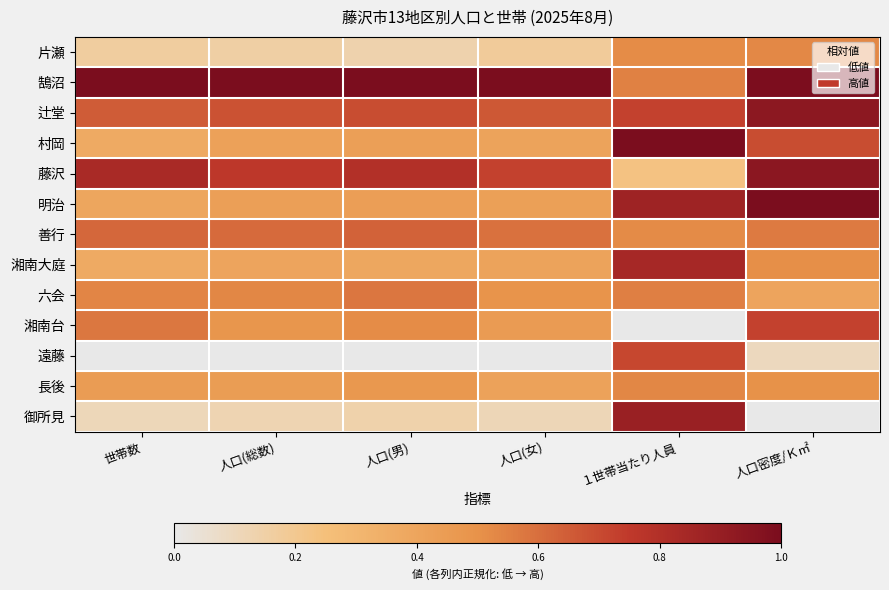

What is the total value across all series at １世帯当たり人員?

7.9